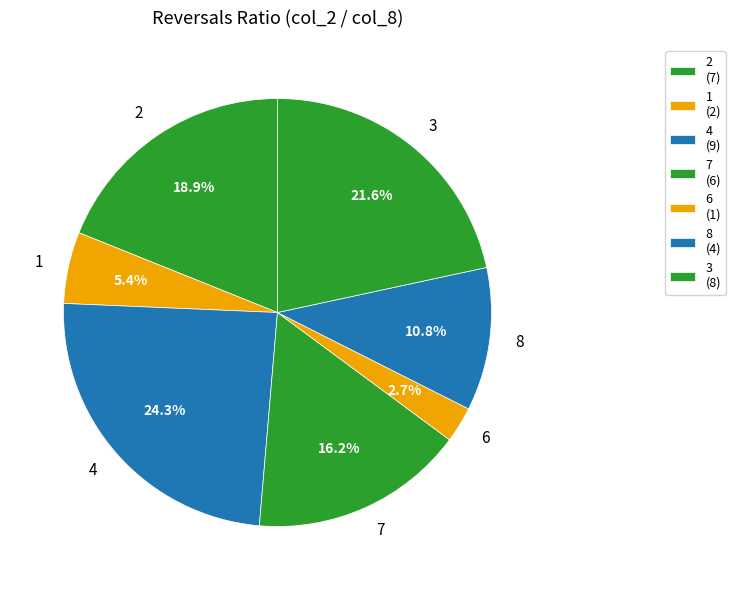

How much of the chart is everything except 8?

89.2%